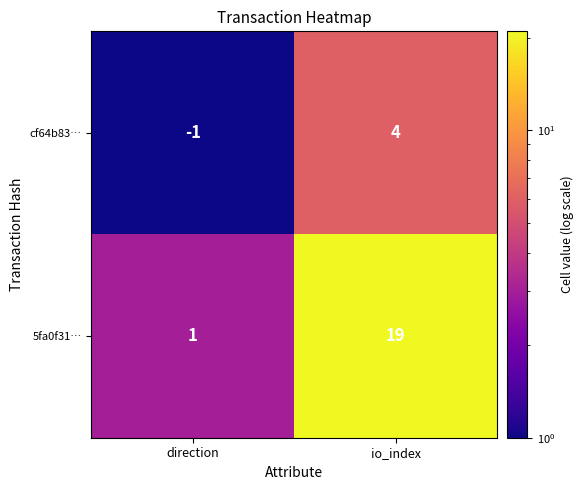

How many distinct data groups are displayed?

2